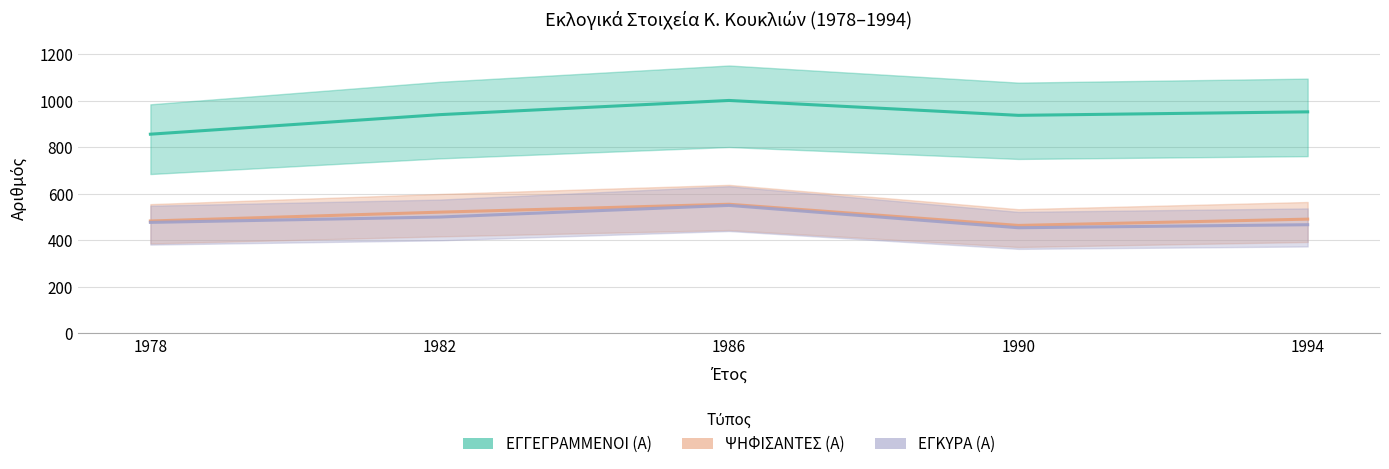

How many values in the ΕΓΚΥΡΑ (Α) series are below 477?

2